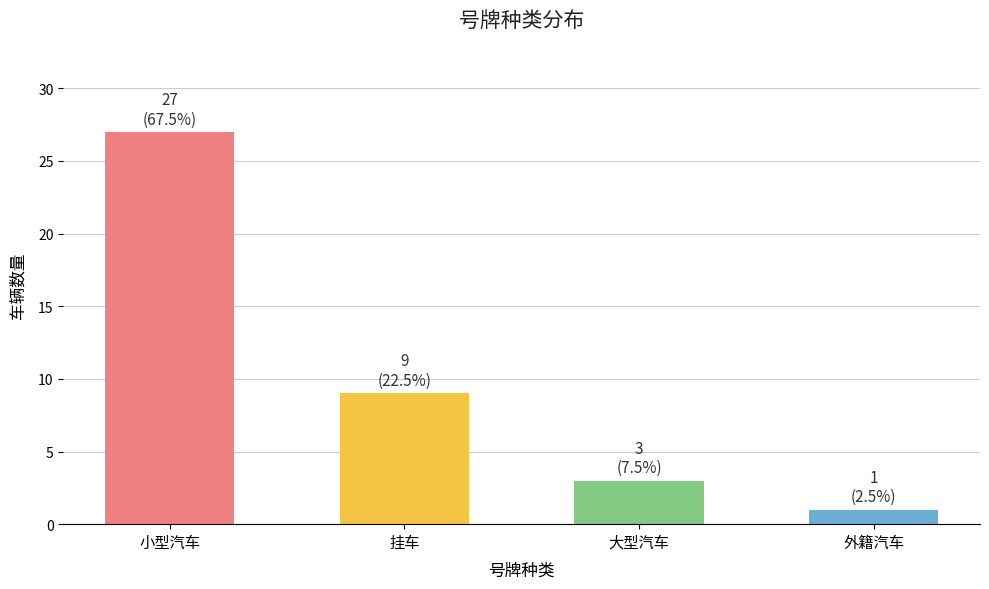

Rank the categories by value from highest to lowest.

小型汽车, 挂车, 大型汽车, 外籍汽车